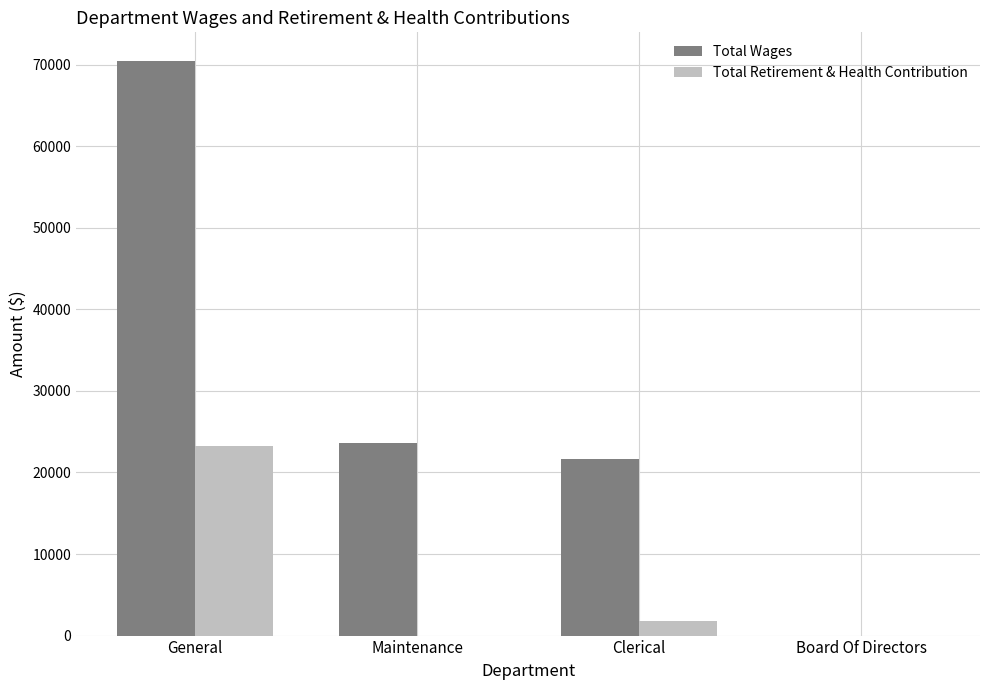

Which series has the largest range (max minus min)?

Total Wages